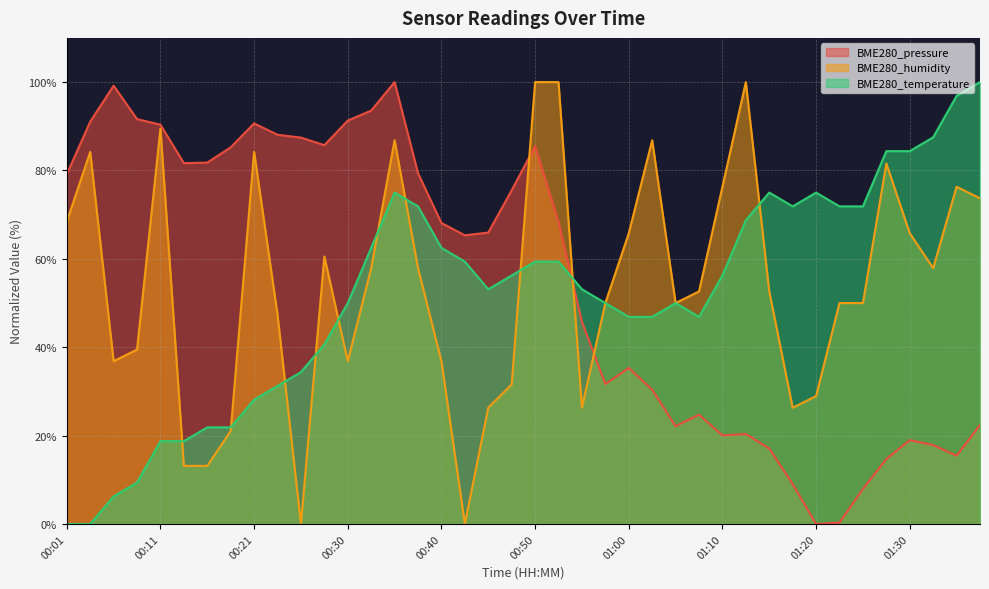

True or false: BME280_humidity has a value of 50.0 at 01:22.

True